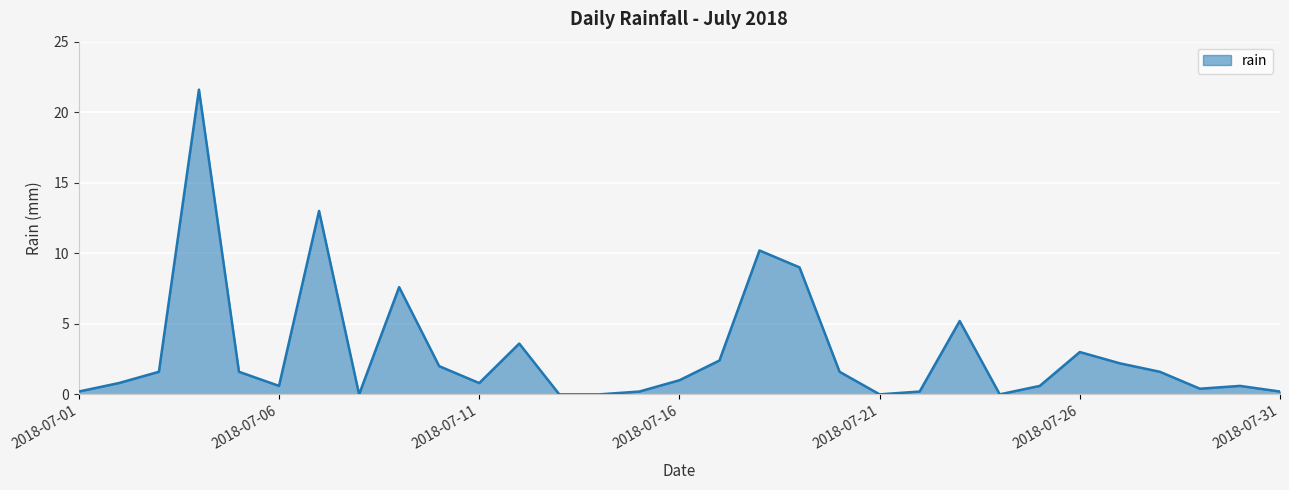

What is the difference between the second highest and minimum values?

13.0